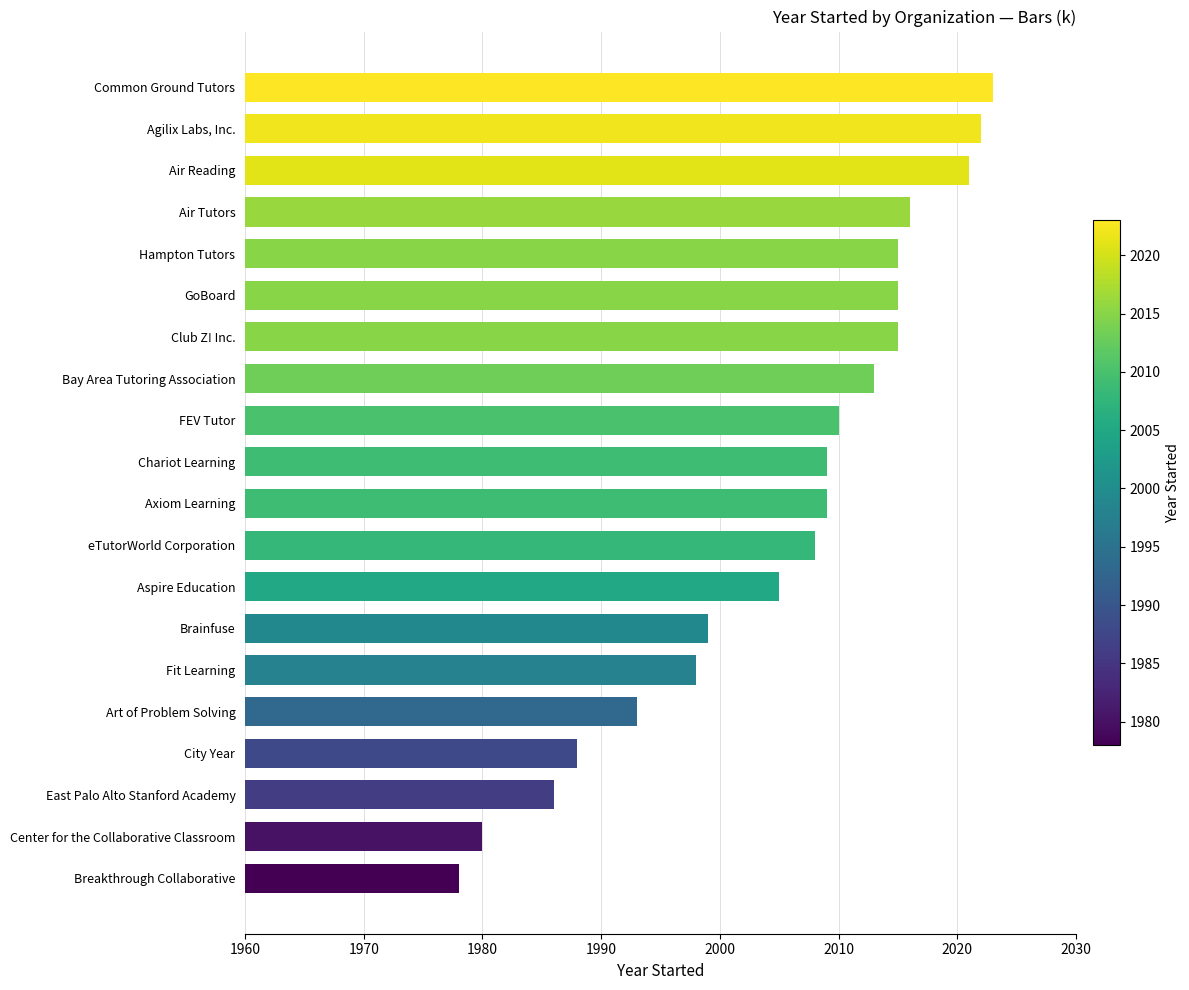

Count the number of categories in the chart.

20